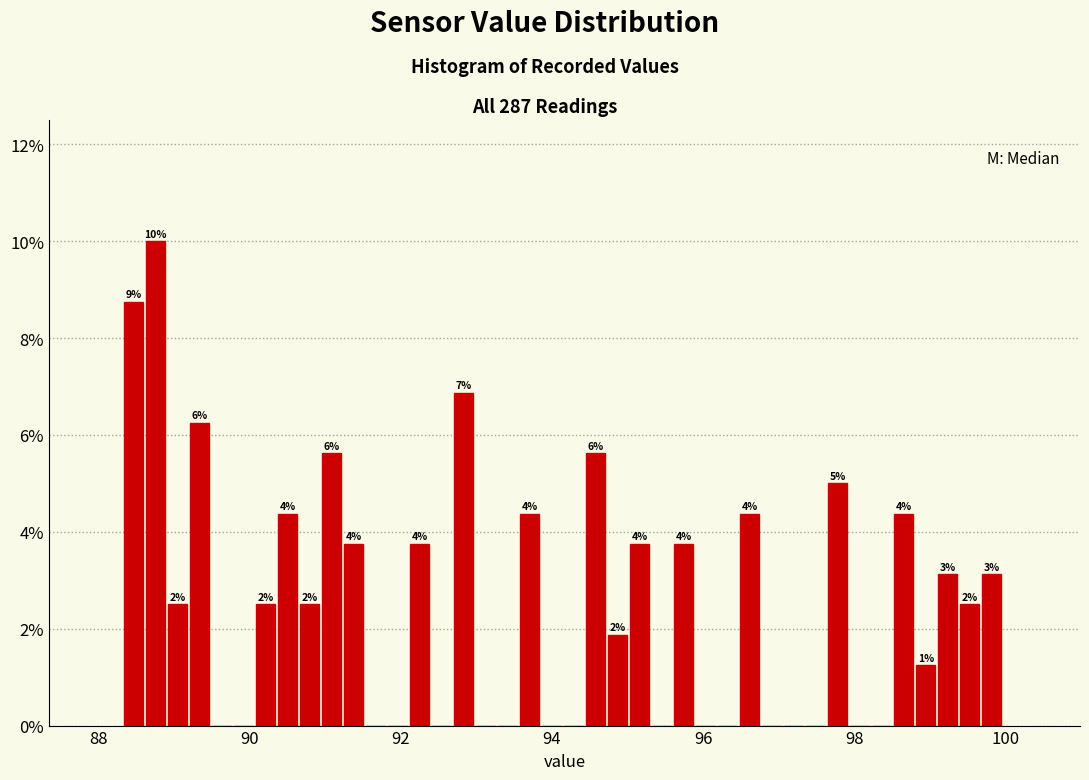

Read against the x-axis, roughly where is the centre of the tallest bar?

88.8